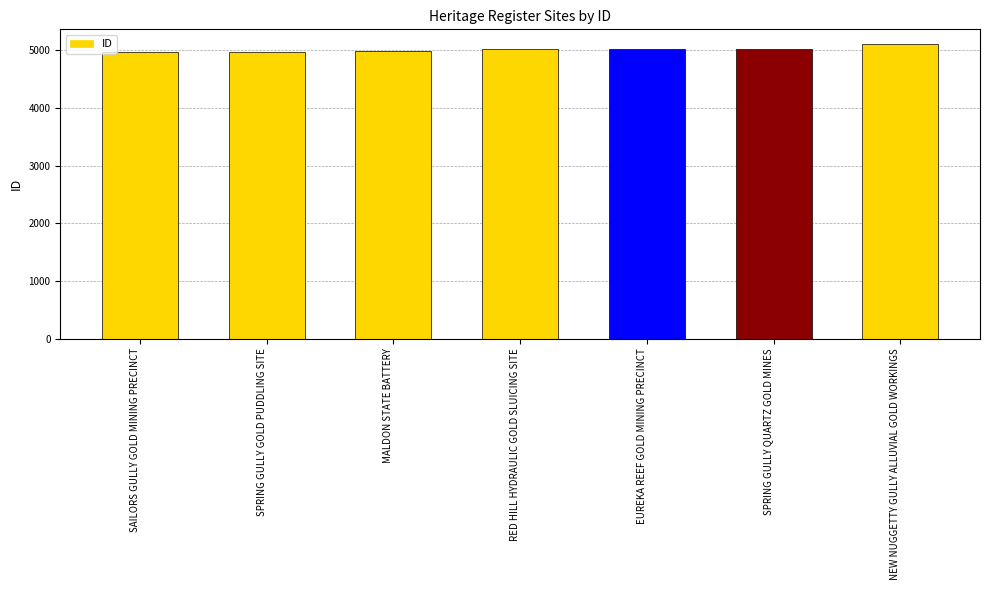

Read the value at EUREKA REEF GOLD MINING PRECINCT, to the nearest 5.

5015